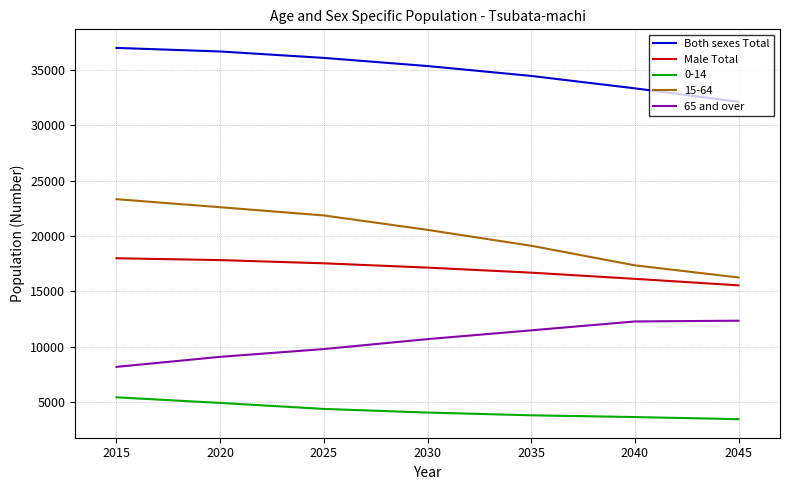

Where is 15-64 nearest to the value 19791?

2035